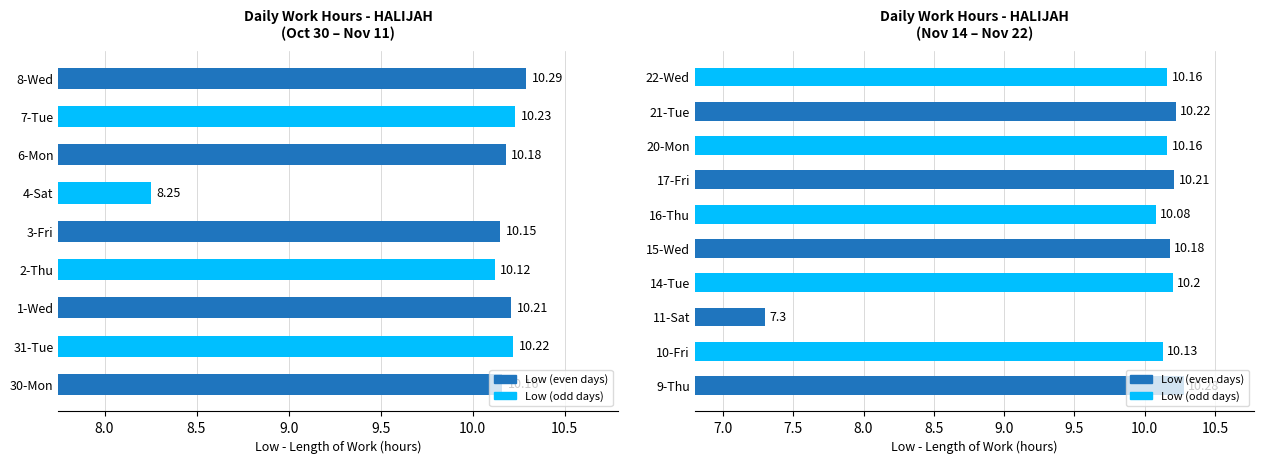

What is the difference between the second highest and second lowest values?

0.1